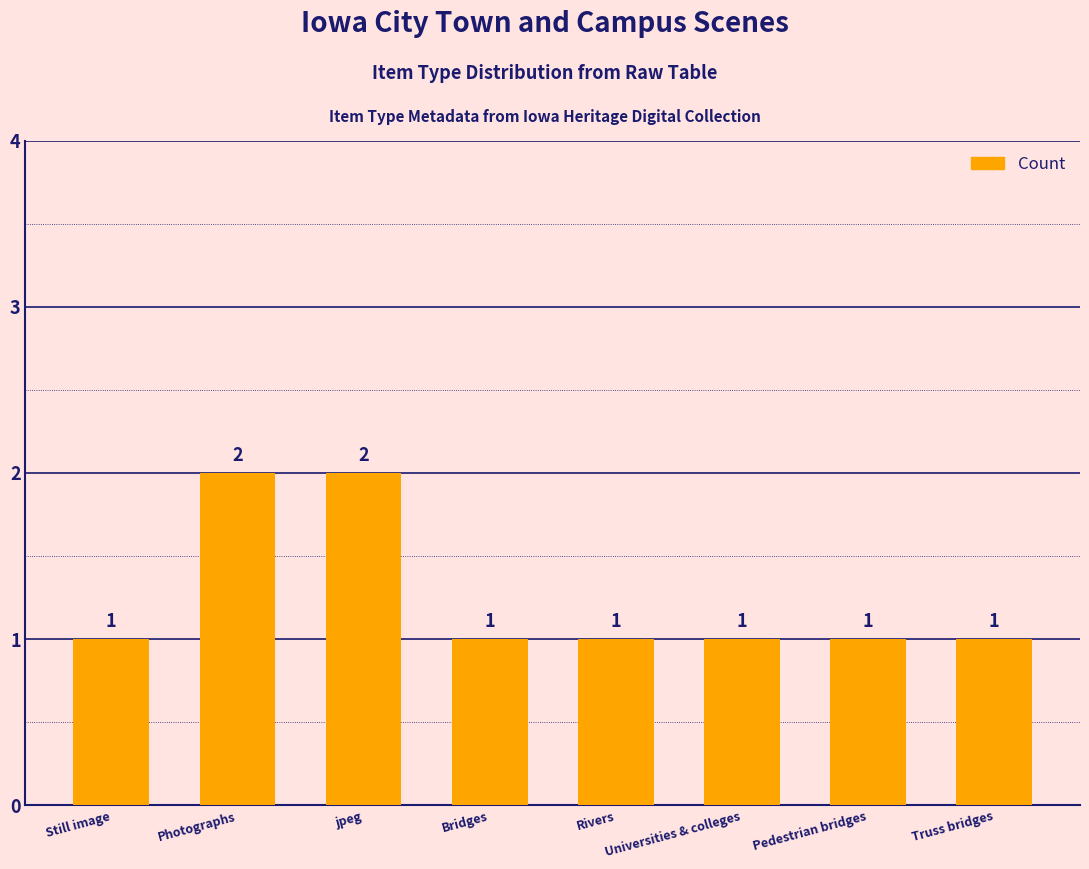

True or false: the data shows 1 at Pedestrian bridges.

True